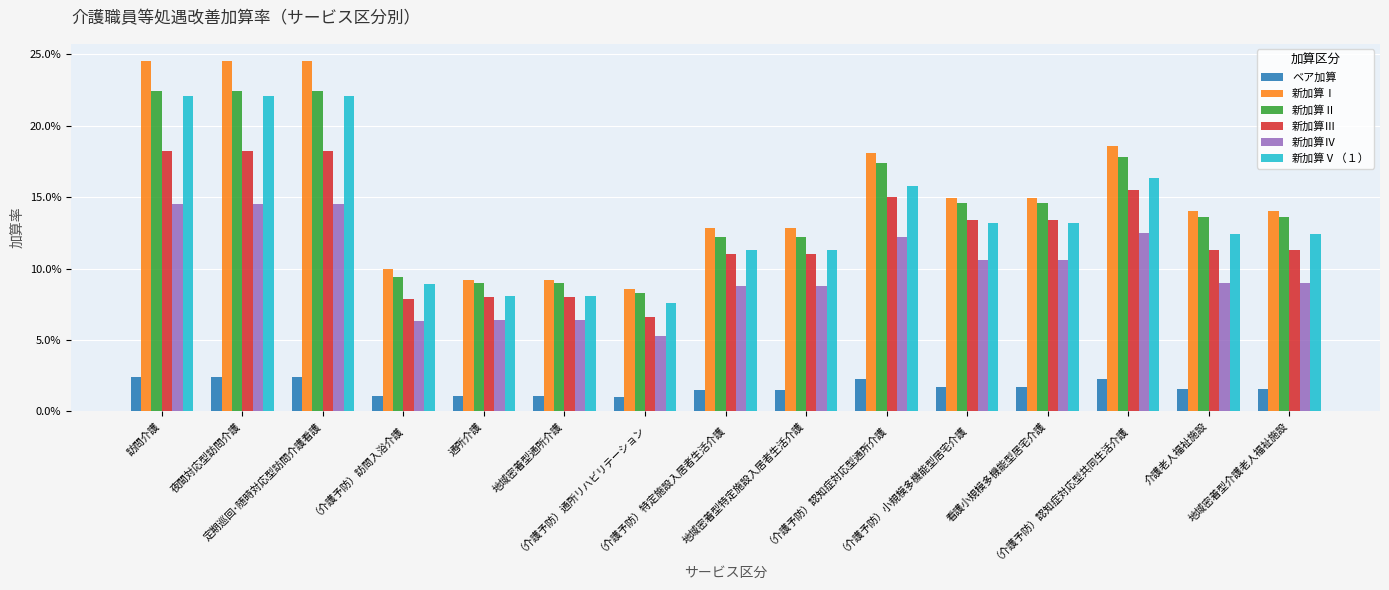

Between 夜間対応型訪問介護 and 地域密着型特定施設入居者生活介護, which series saw the biggest shift?

新加算Ⅰ